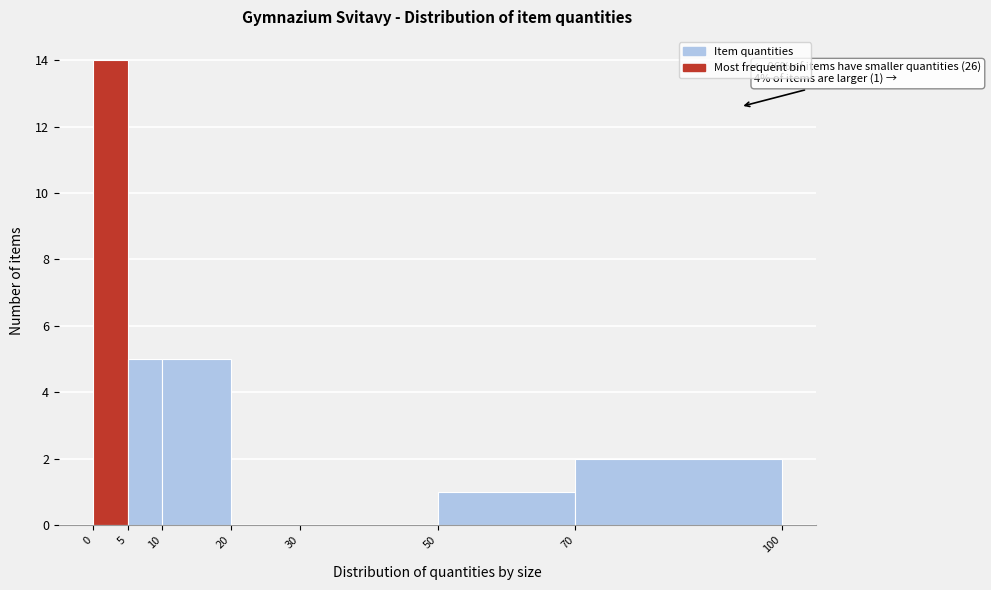

Which range on the x-axis has the tallest bar?

0 to 5